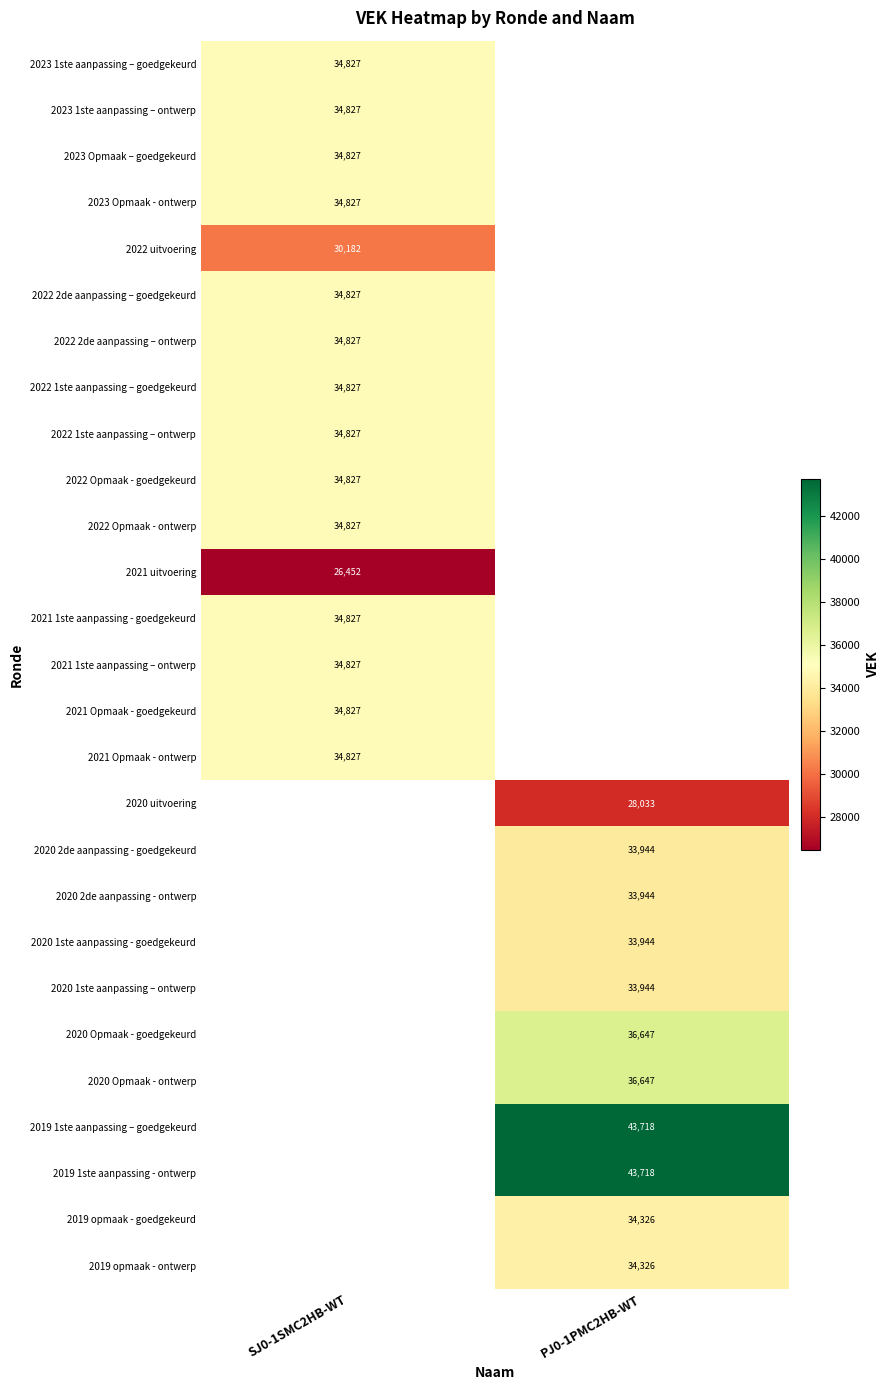

True or false: 2023 1ste aanpassing – goedgekeurd has a value of 18677 at SJ0-1SMC2HB-WT.

False